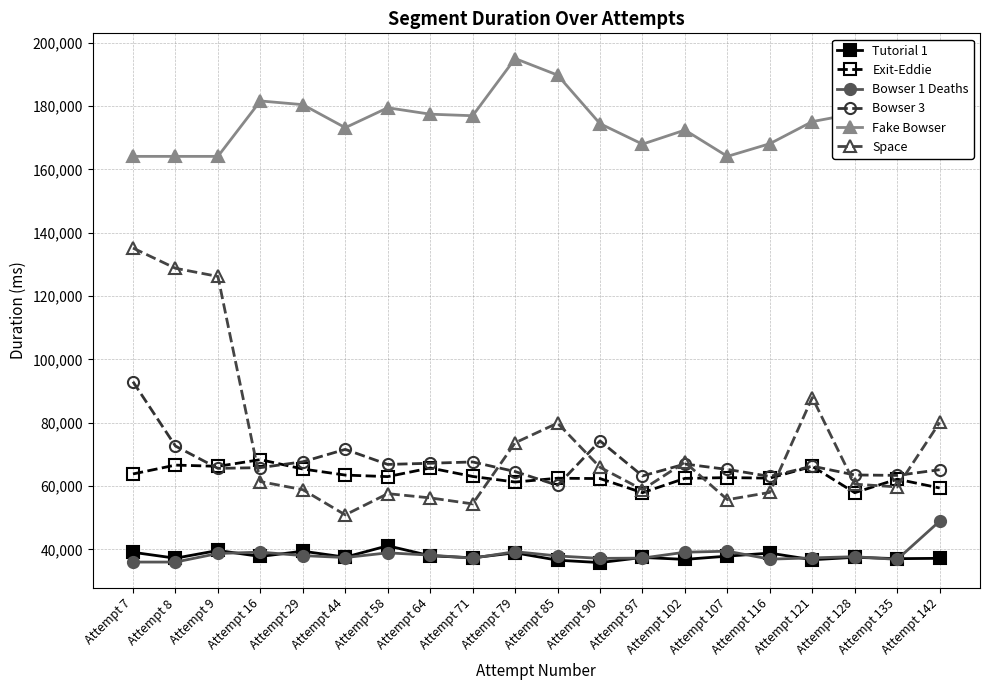

The value of Exit-Eddie at Attempt 79 is 30563. True or false?

False